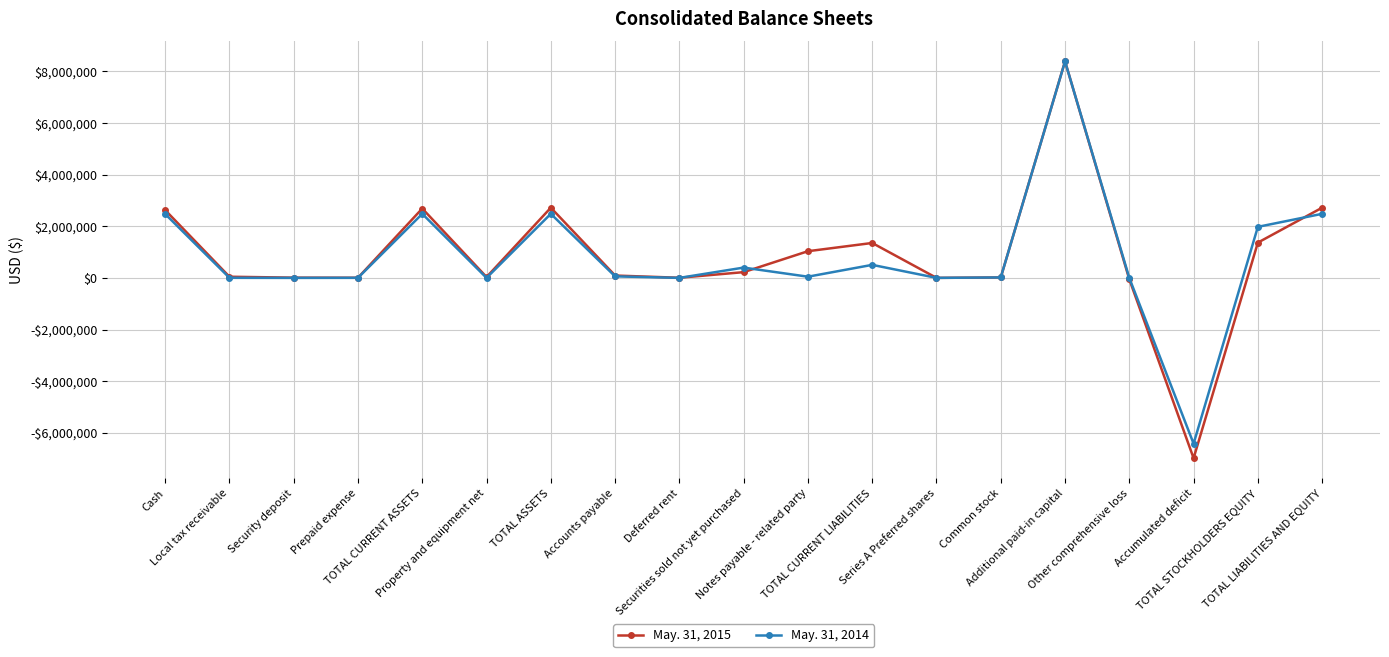

Which series has the widest spread of values?

May. 31, 2015